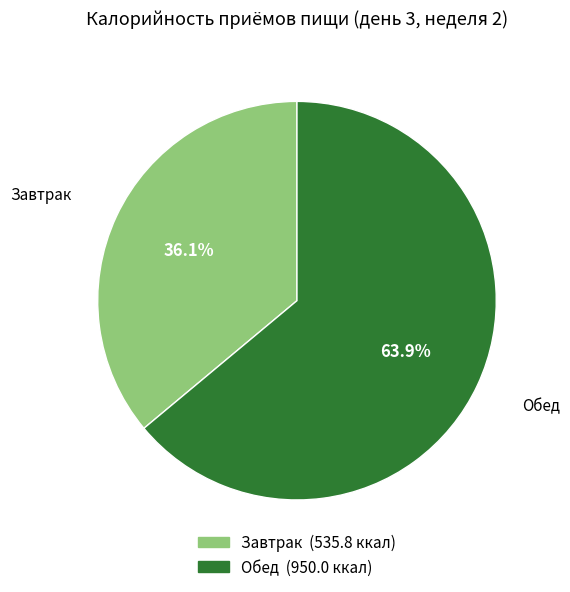

Is it true that Обед is 53% of the pie?

False